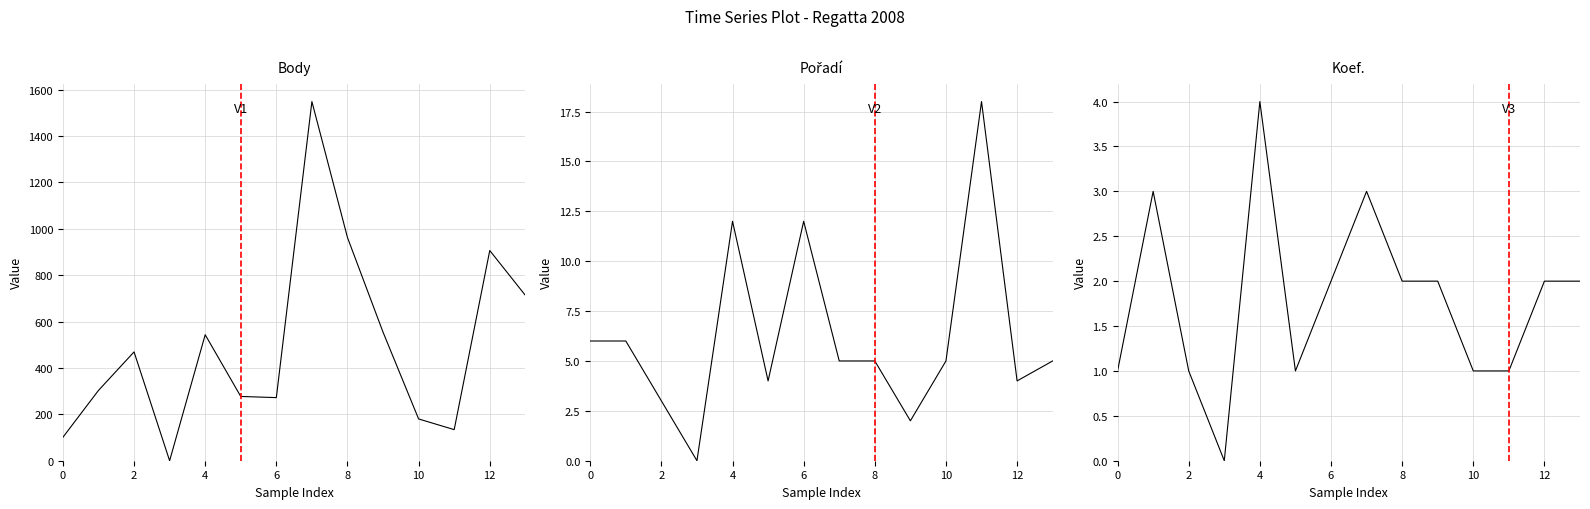

What is the approximate value of Body at 2008-09-05?

134